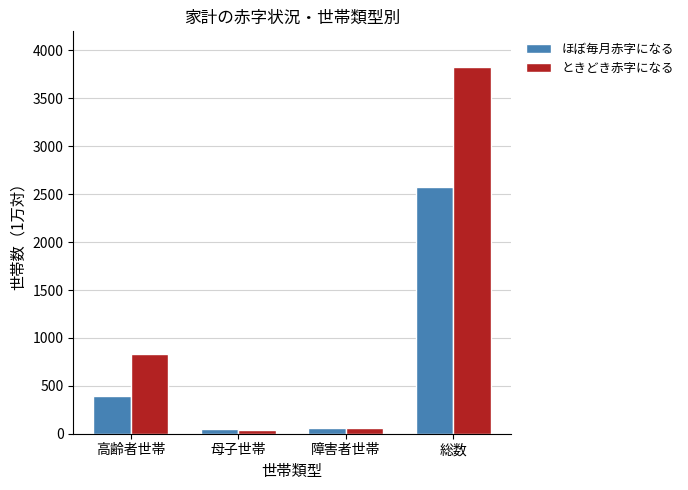

What is the average value of the ときどき赤字になる series?

1187.9